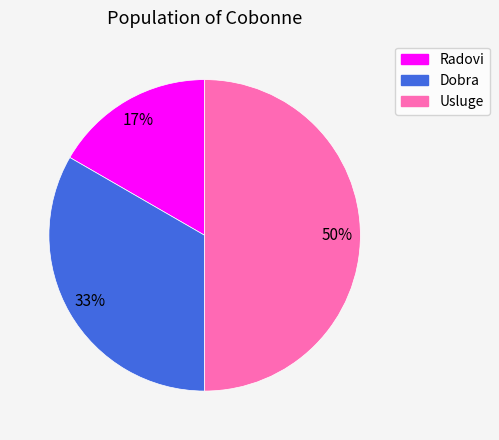

What is the ratio of the value at Dobra to the value at Usluge?

0.7